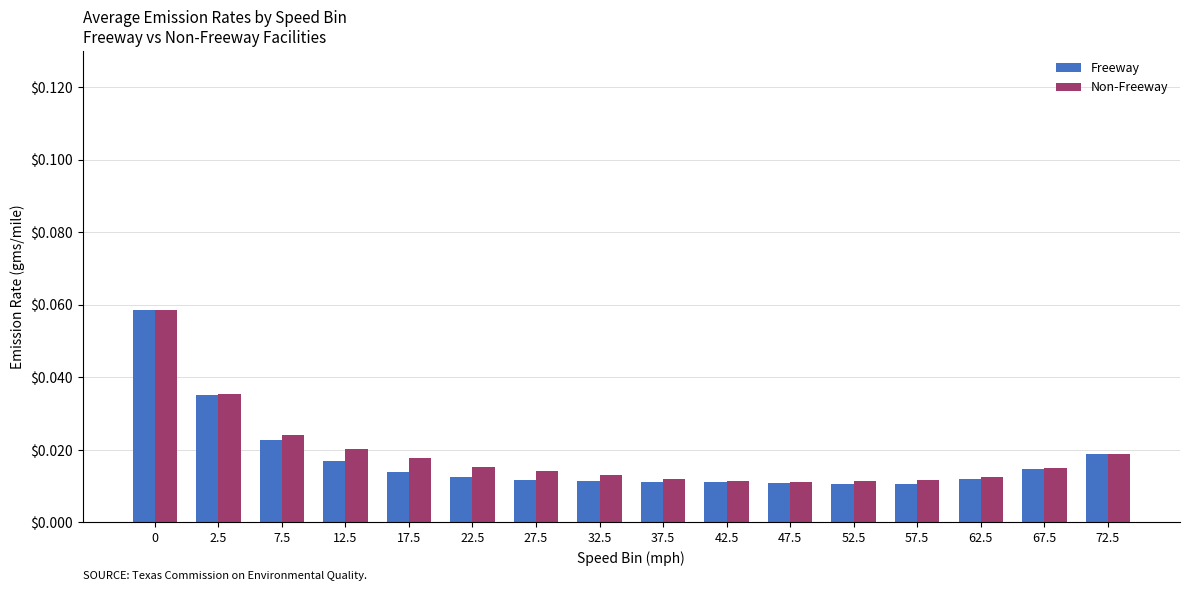

At how many categories does at least one series exceed 0?

16